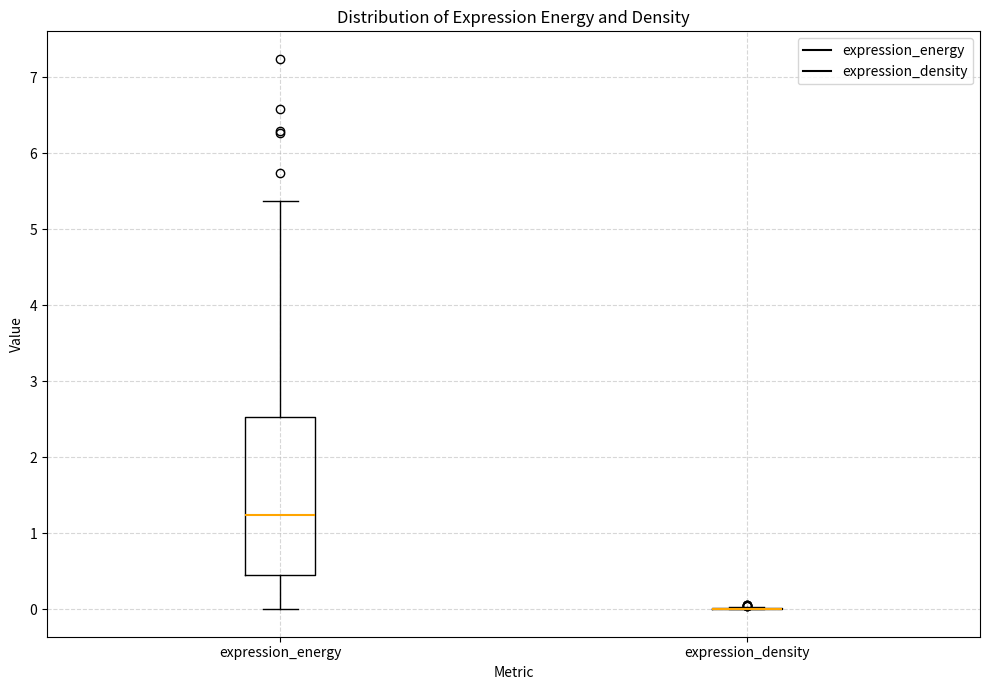

Reading left to right, transcribe this box plot: for each box, give where its median line is, the range the box spans, and where its two whiskers end, as read against the y-axis. The values are not printed on the chart, so give them approximately, as read against the axis.

expression_energy: median 1.2, box 0.5 to 2.5, whiskers 0.0 to 5.4
expression_density: box collapsed to a line at 0.0, whiskers 0.0 to 0.0